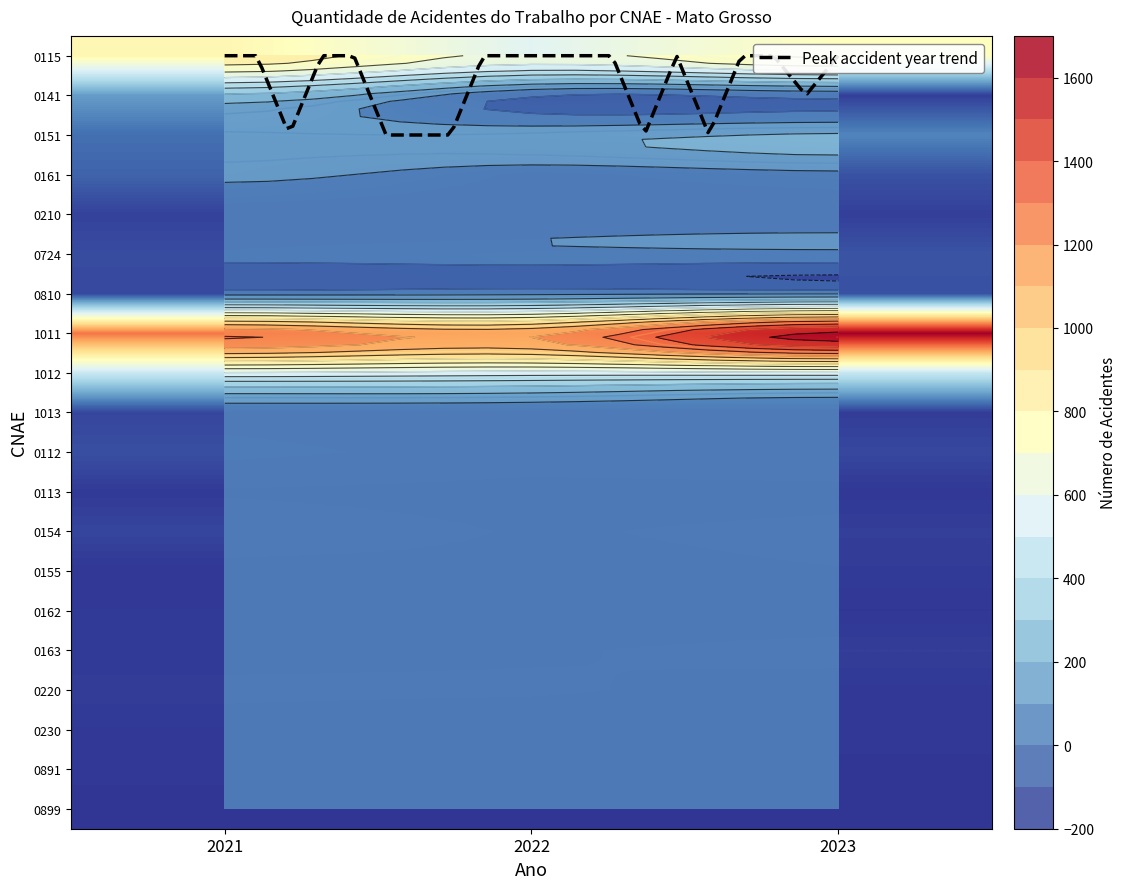

How many categories are shown in the chart?

3